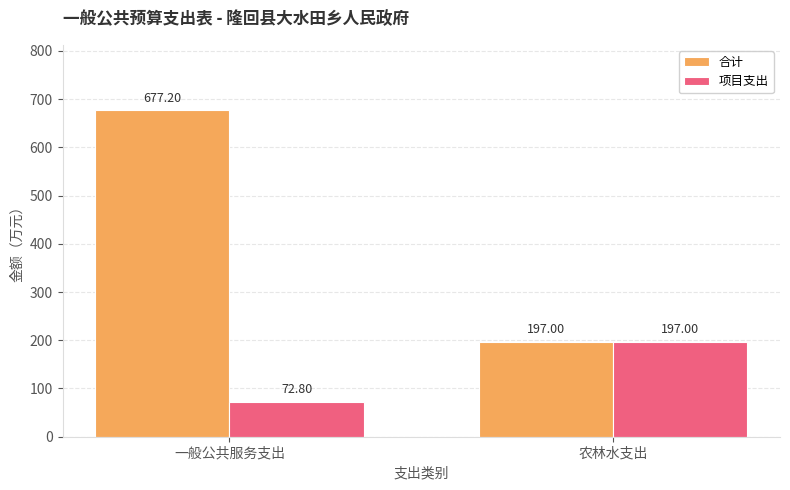

Count the number of data series in this chart.

2